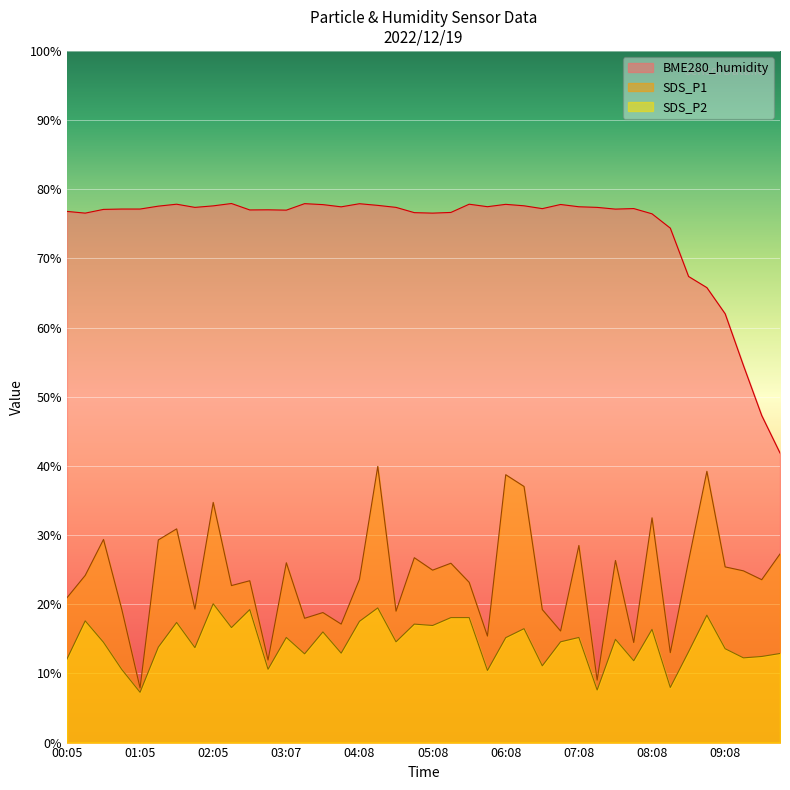

At which label does SDS_P1 reach its minimum?

01:05